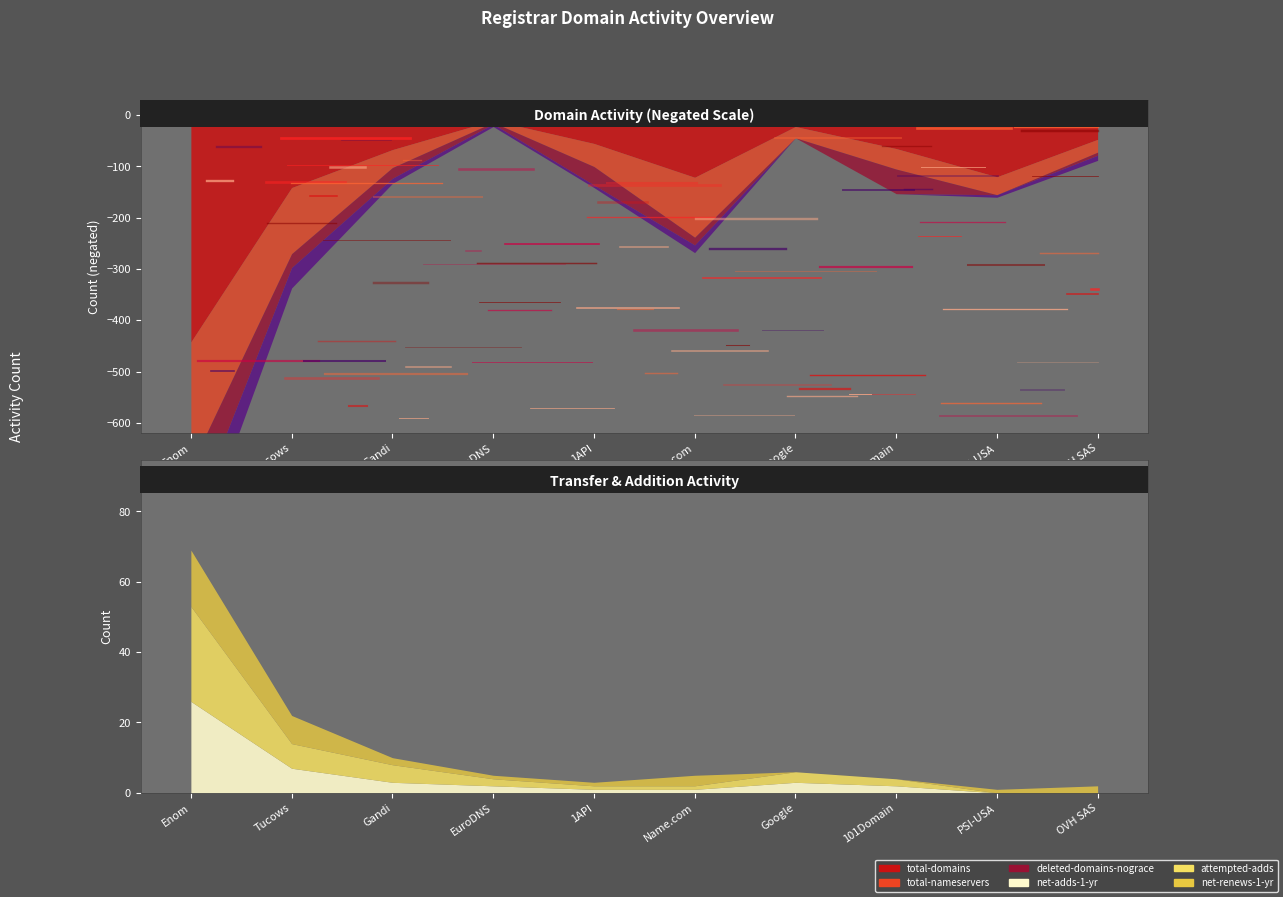

What is the sum of all total-nameservers values?

695